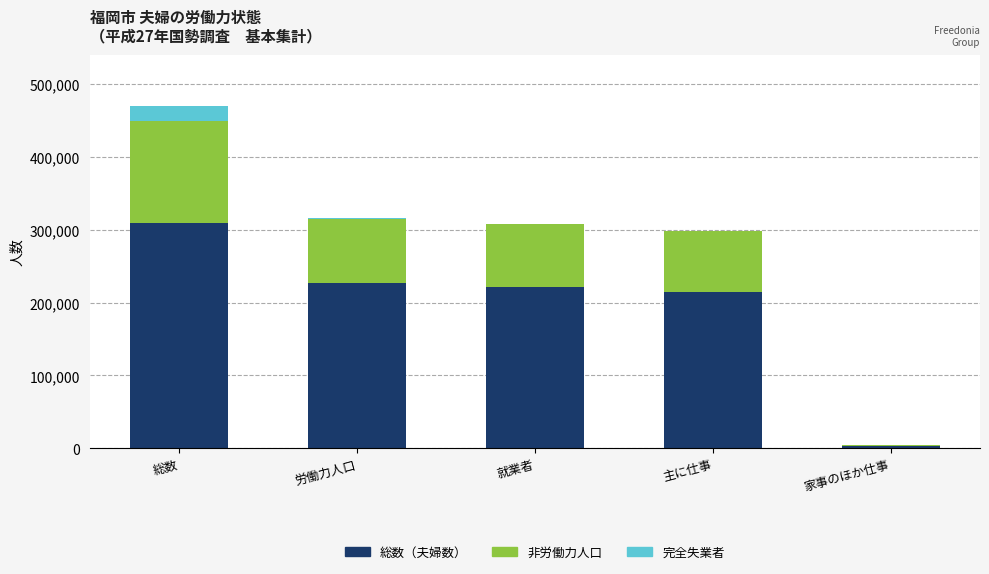

What is the sum of all 総数（夫婦数） values?

975717